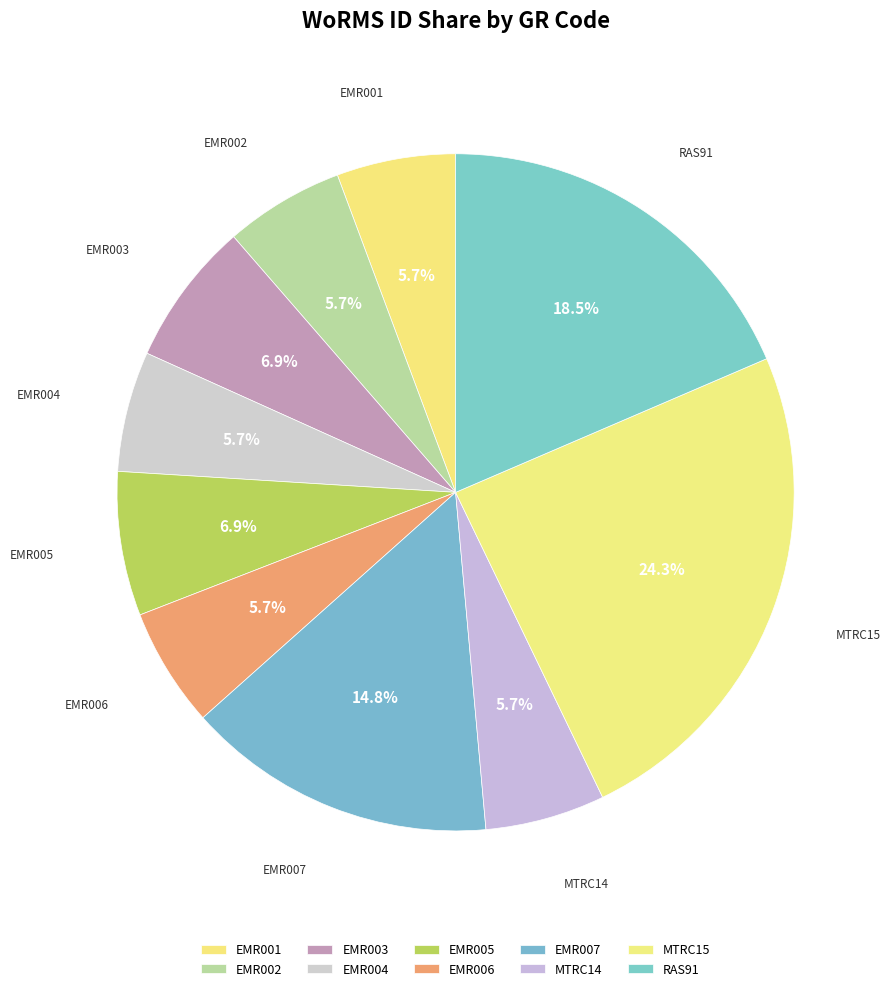

How many segments does this pie chart have?

10